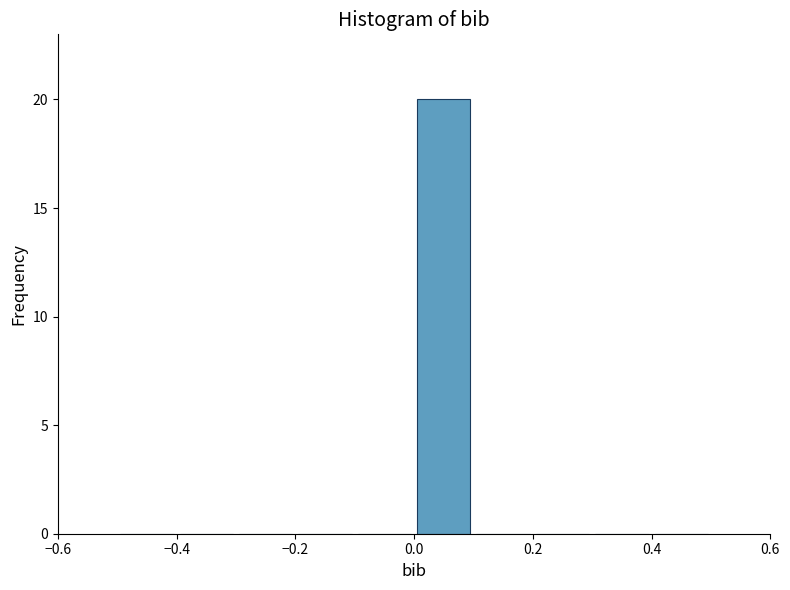

Reading left to right, transcribe this chart: for each bar, give the range it covers on the x-axis and its height. The values are not printed on the chart, so give them approximately, as read against the axis.

-0.5 to -0.4: 0
-0.4 to -0.3: 0
-0.3 to -0.2: 0
-0.2 to -0.1: 0
-0.1 to 0.0: 0
0.0 to 0.1: 20
0.1 to 0.2: 0
0.2 to 0.3: 0
0.3 to 0.4: 0
0.4 to 0.5: 0